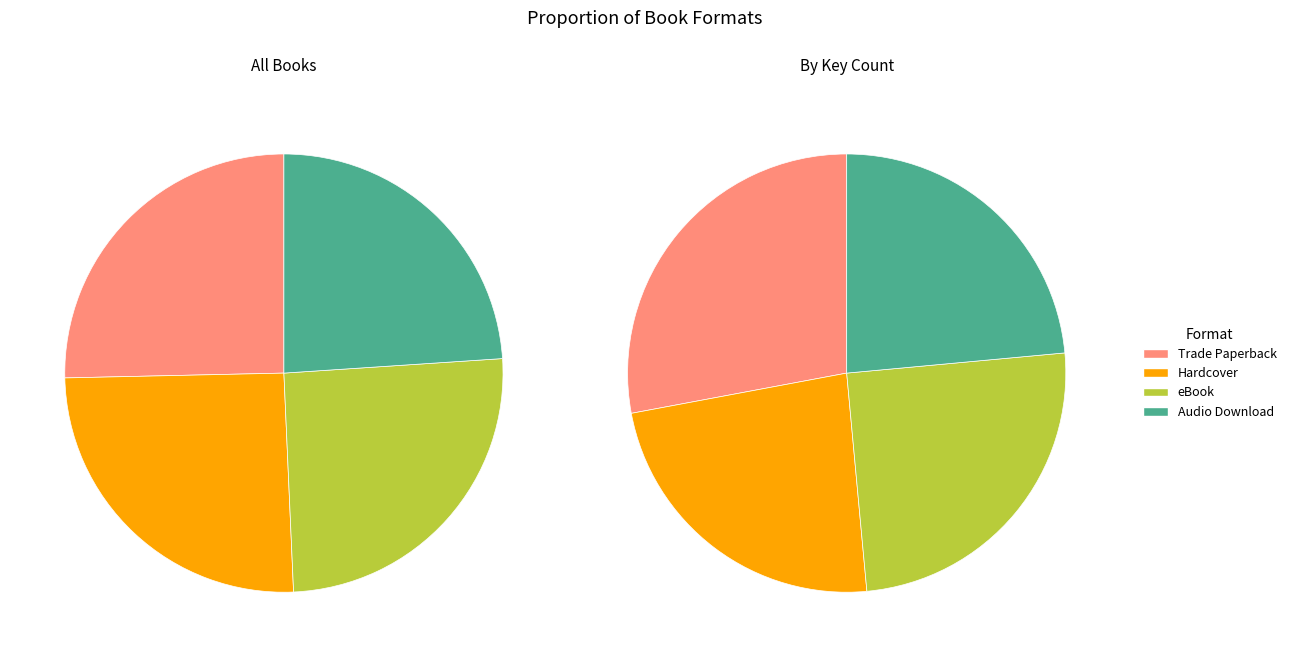

To the nearest percent, what portion does Audio Download represent?

24%